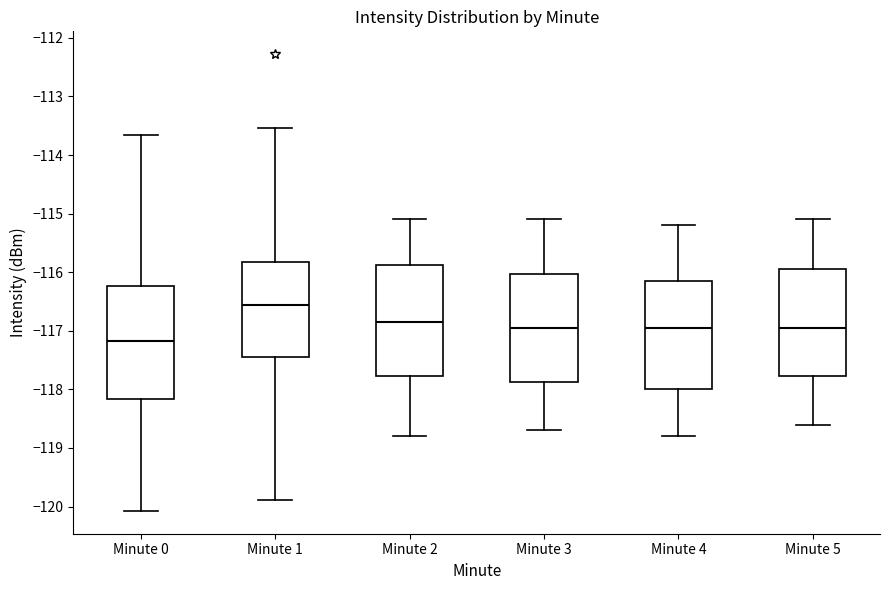

Reading left to right, transcribe this box plot: for each box, give where its median line is, the range the box spans, and where its two whiskers end, as read against the y-axis. The values are not printed on the chart, so give them approximately, as read against the axis.

Minute 0: median -117.2, box -118.2 to -116.2, whiskers -120.1 to -113.7
Minute 1: median -116.6, box -117.4 to -115.8, whiskers -119.9 to -113.5
Minute 2: median -116.8, box -117.8 to -115.9, whiskers -118.8 to -115.1
Minute 3: median -116.9, box -117.9 to -116.0, whiskers -118.7 to -115.1
Minute 4: median -116.9, box -118.0 to -116.1, whiskers -118.8 to -115.2
Minute 5: median -116.9, box -117.8 to -115.9, whiskers -118.6 to -115.1